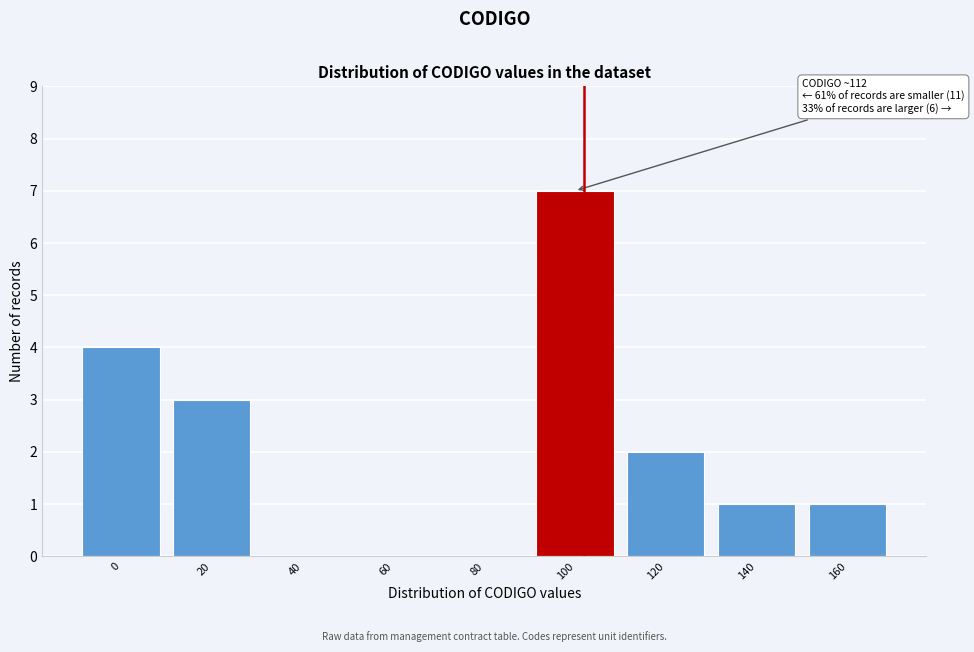

Reading left to right, list all the values displayed in this chart.

0=4	20=3	40=0	60=0	80=0	100=7	120=2	140=1	160=1